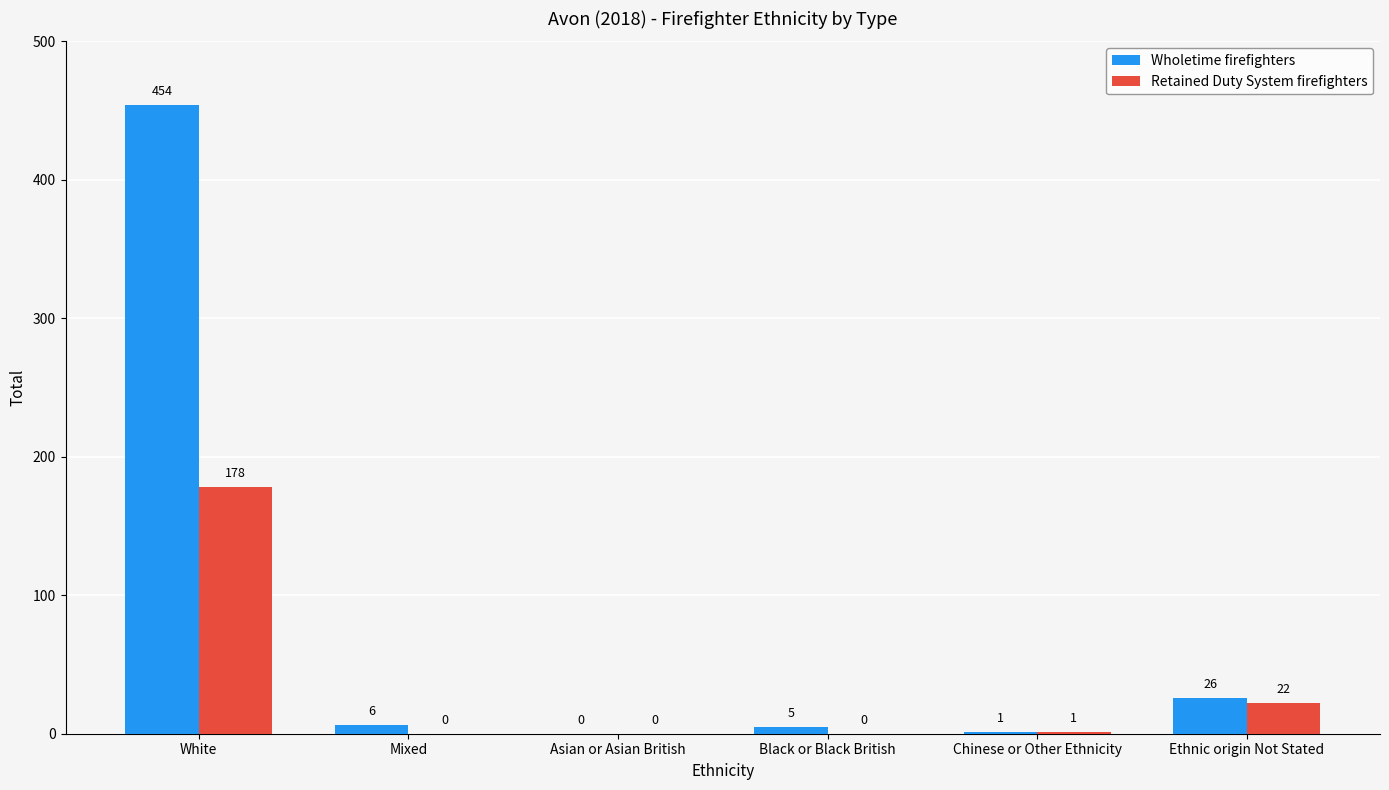

What is the highest value of the Retained Duty System firefighters series?

178